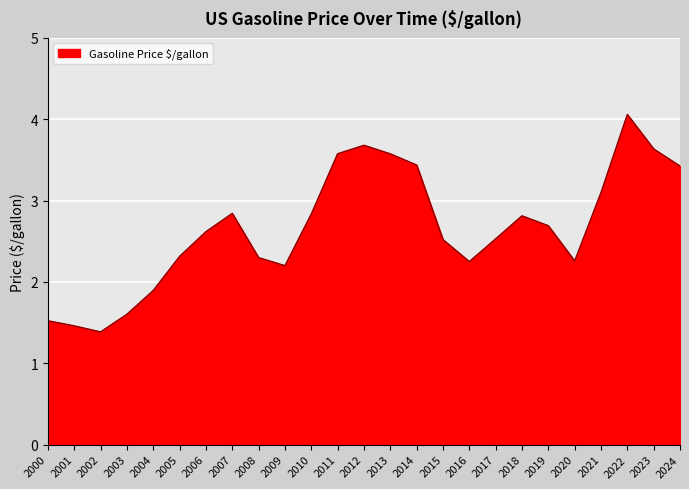

Is it true that the value at 2008 is 0.9?

False